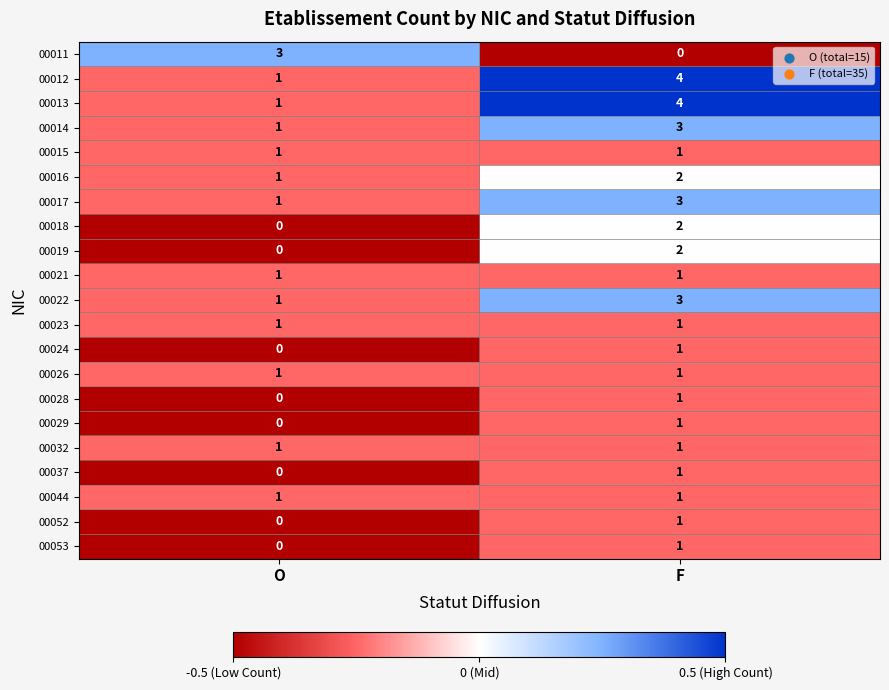

List the labels in order of 00024 value, smallest first.

O, F